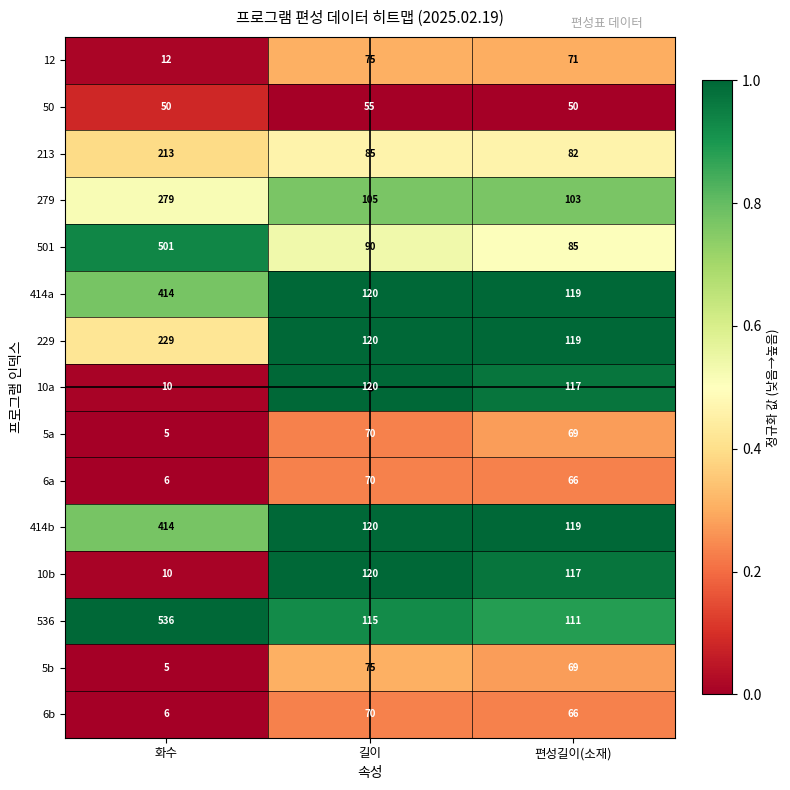

What is the difference between the maximum and second lowest values in the 10b series?

3